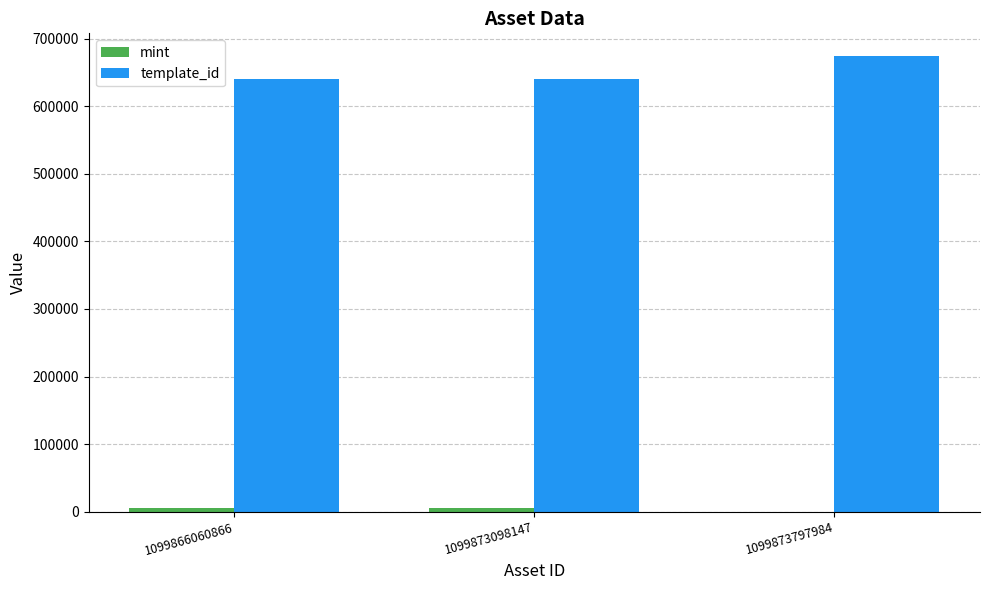

What is the maximum value shown in the chart?

674146